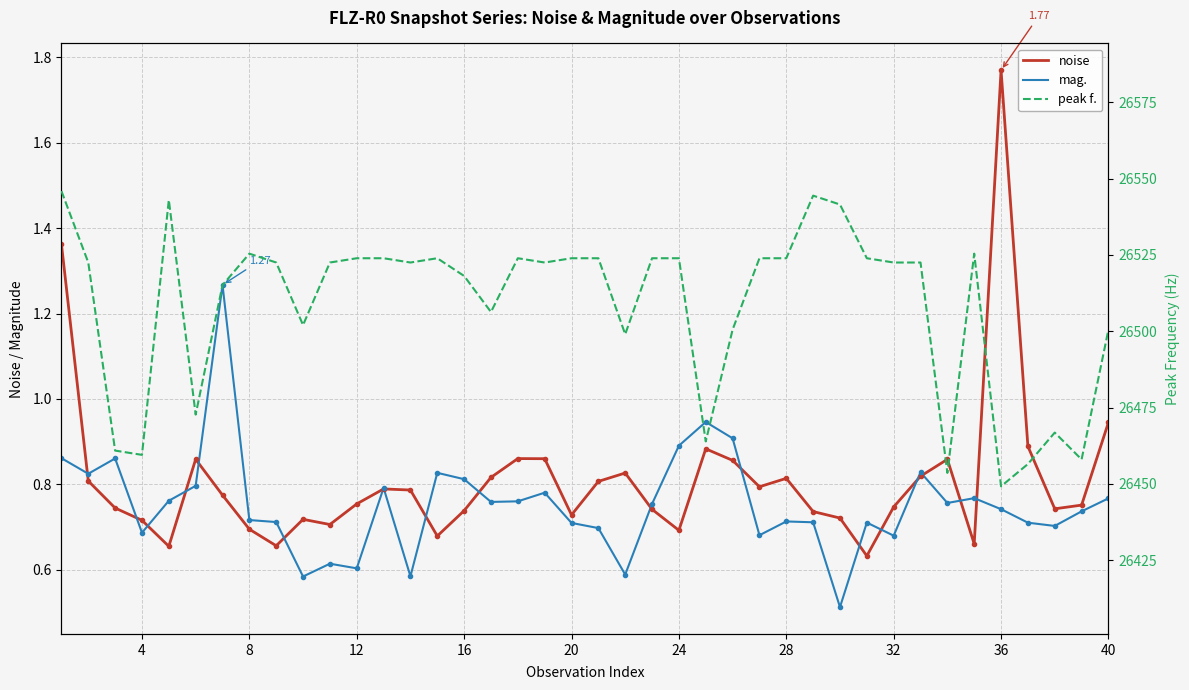

Which series has the widest spread of values?

peak f.